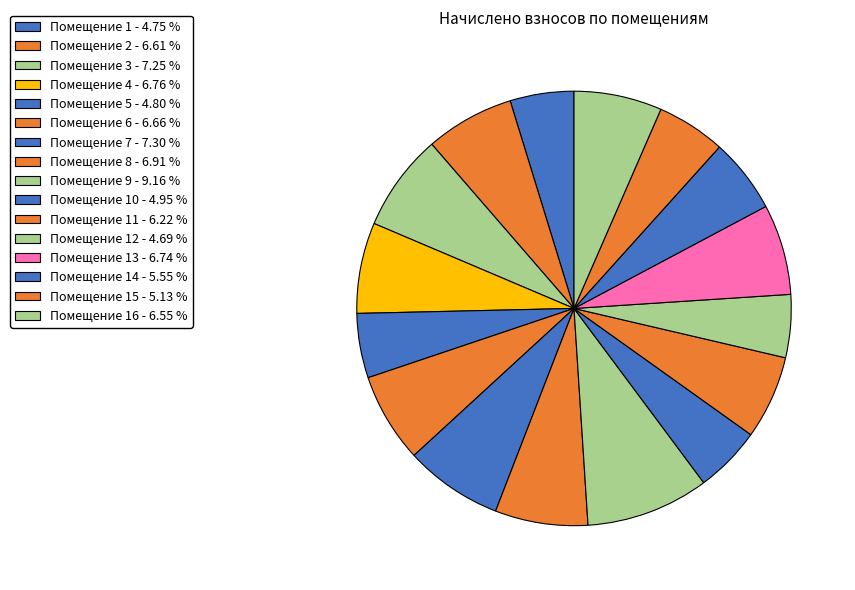

How many segments does this pie chart have?

16